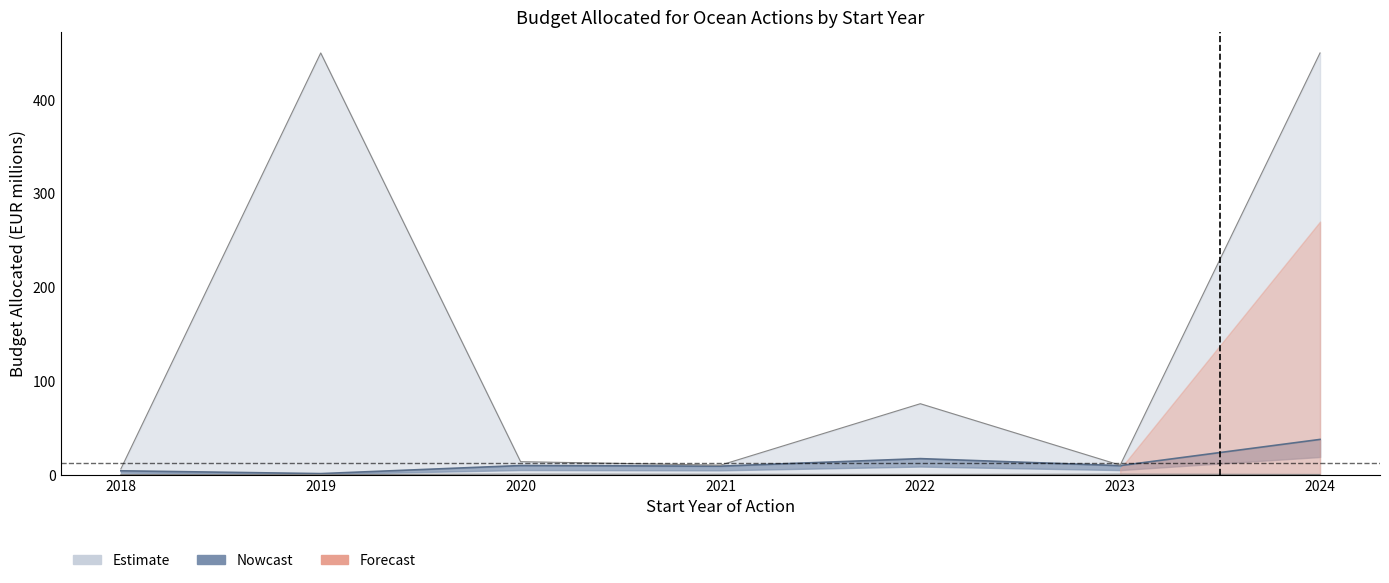

Which series has the largest total across all categories?

Estimate_high